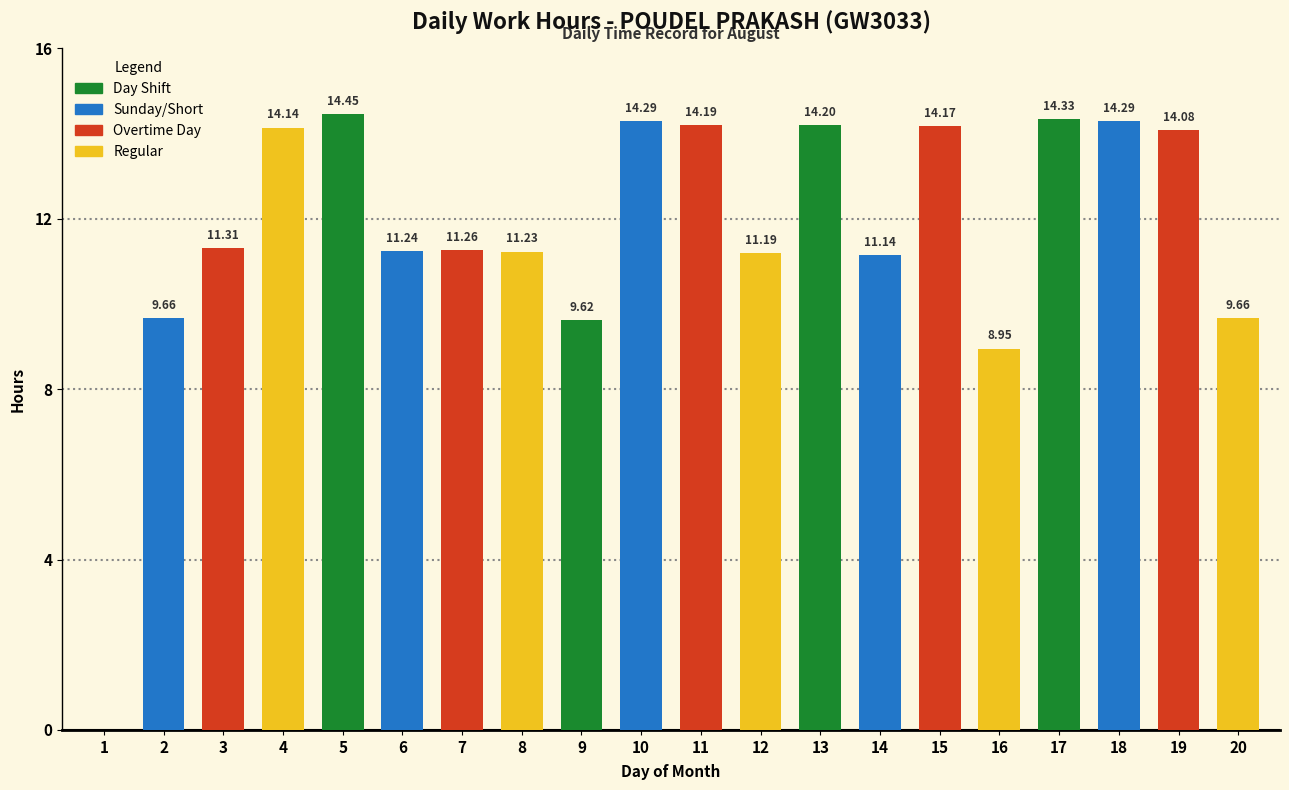

What is the change in value from 1 to 14?

+11.1